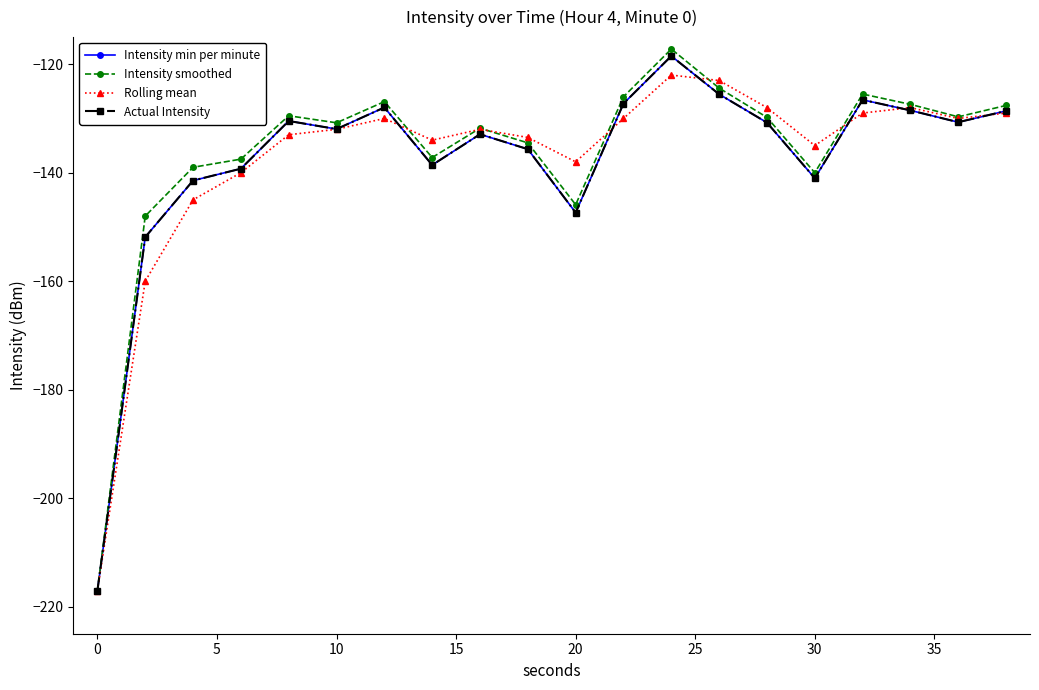

Does the chart have visible grid lines?

No